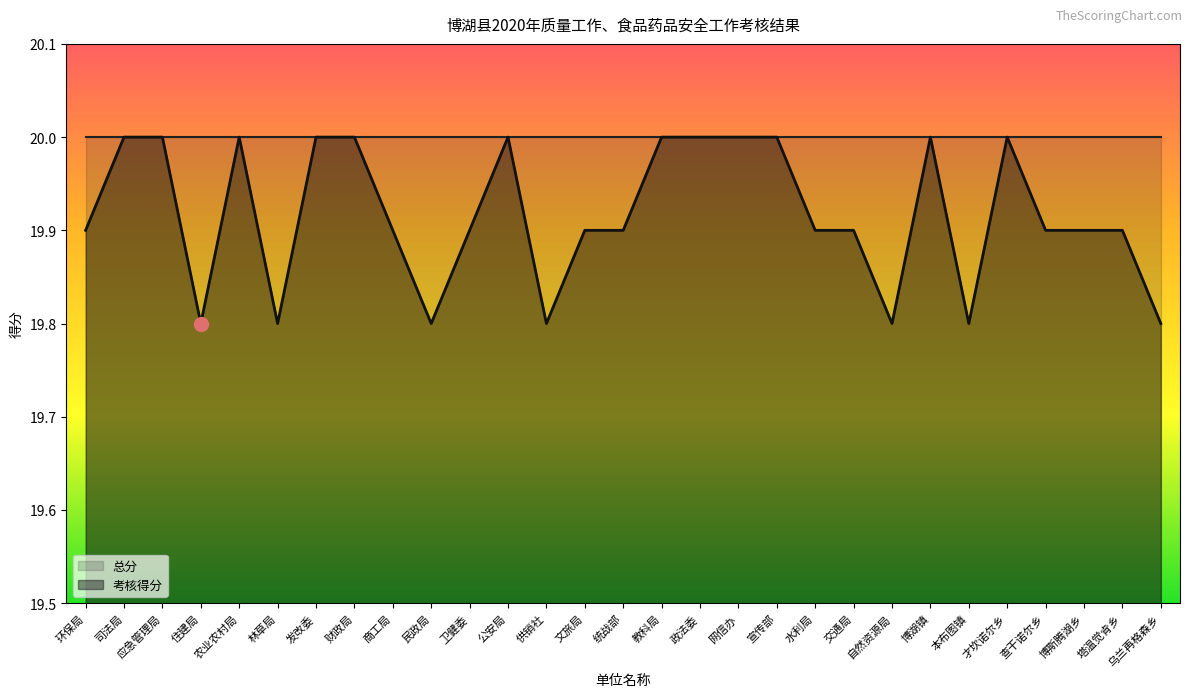

What position from the left is 司法局?

2